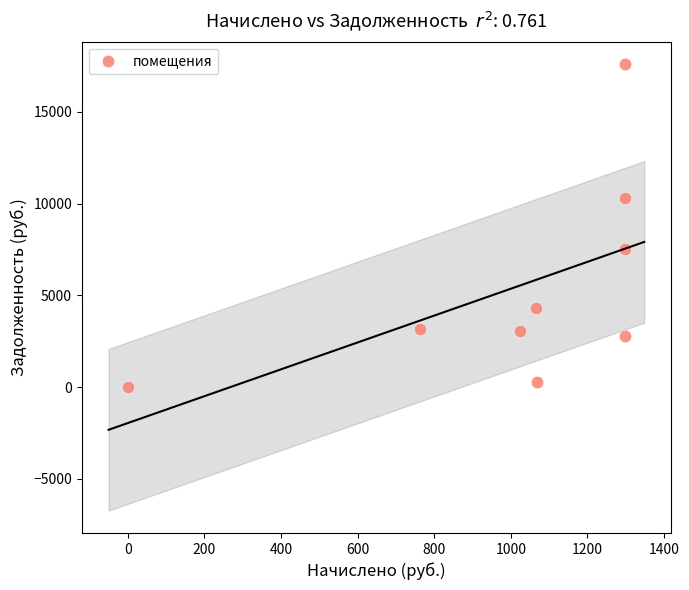

What is the range of X values (max minus min)?

1298.4